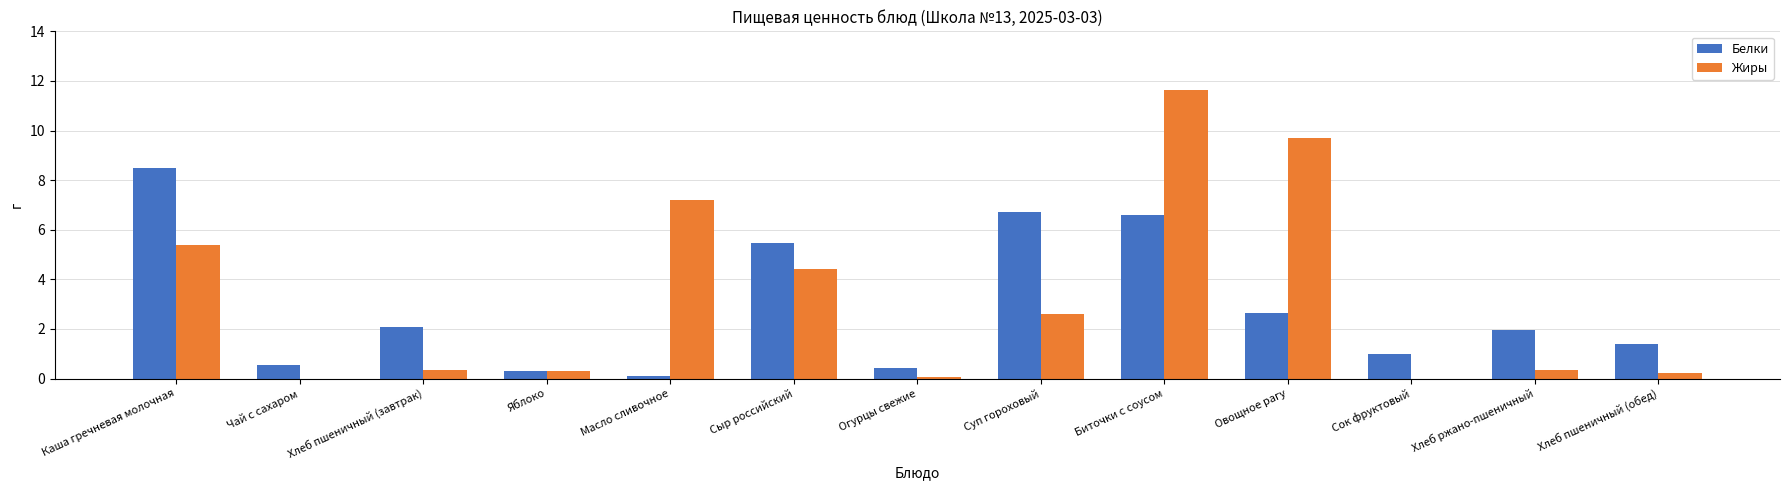

Reading left to right, list all the values displayed in this chart.

Белки: 8.5	0.5	2.1	0.3	0.1	5.5	0.4	6.7	6.6	2.6	1.0	2.0	1.4
Жиры: 5.4	0.0	0.3	0.3	7.2	4.4	0.1	2.6	11.6	9.7	0.0	0.3	0.2